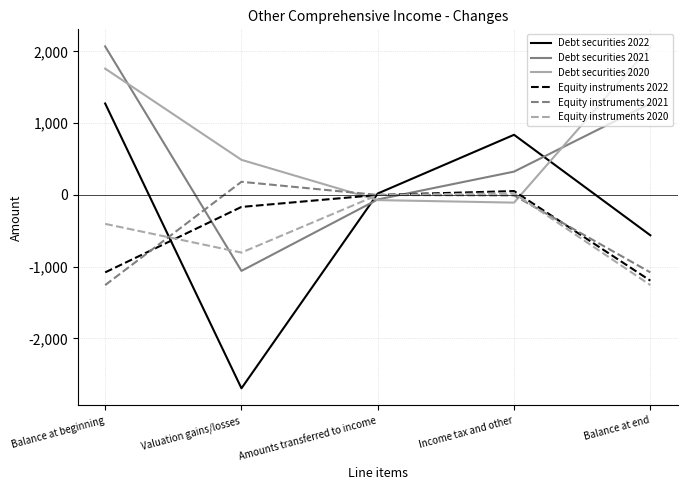

How many intersections are there between Equity instruments 2020 and Debt securities 2022?

2